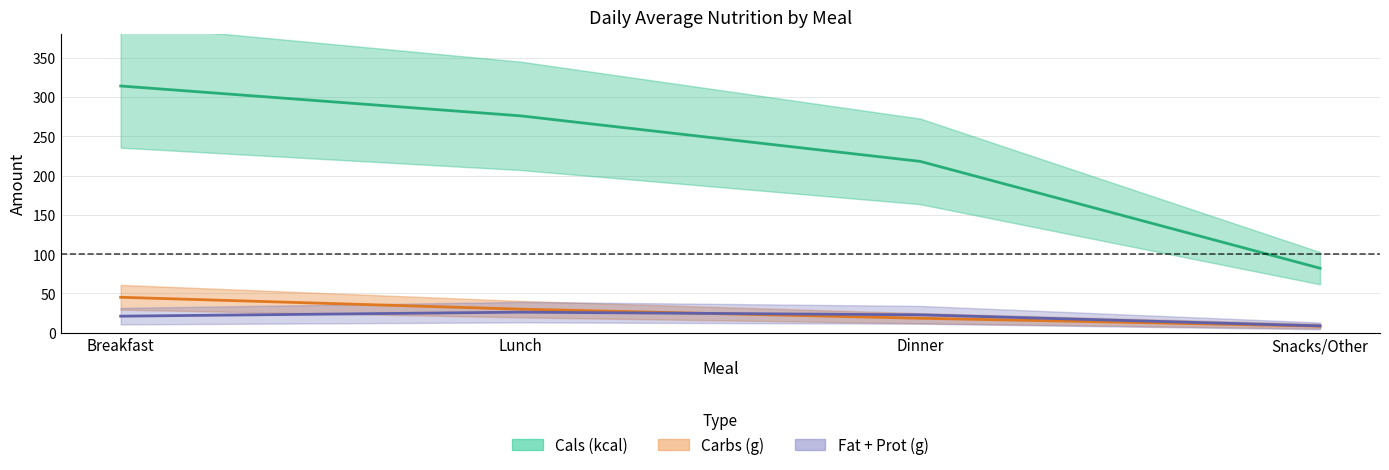

What position from the left is Breakfast?

1